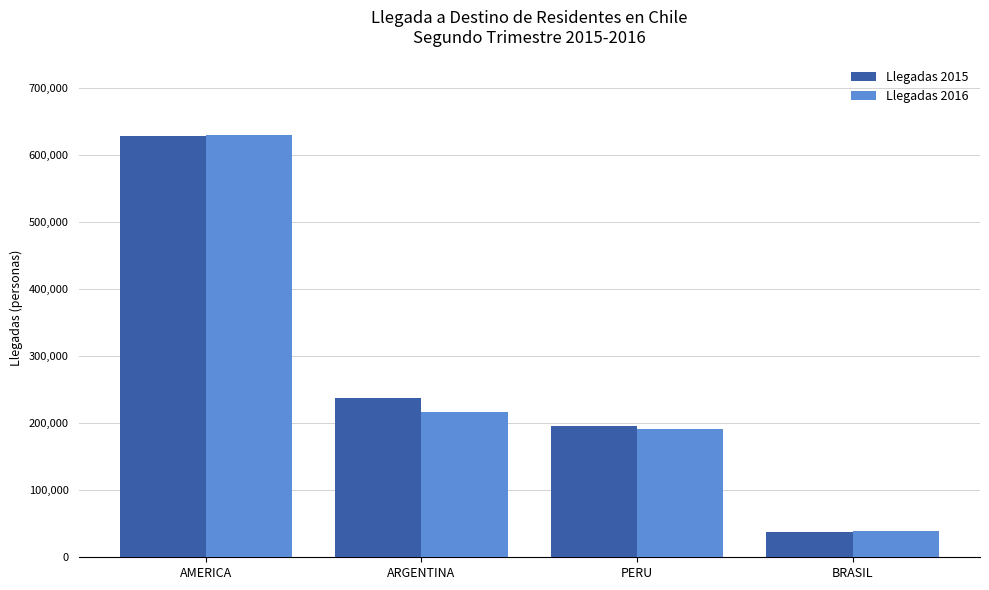

Is the value of Llegadas 2016 at AMERICA greater than the value of Llegadas 2015 at PERU?

Yes